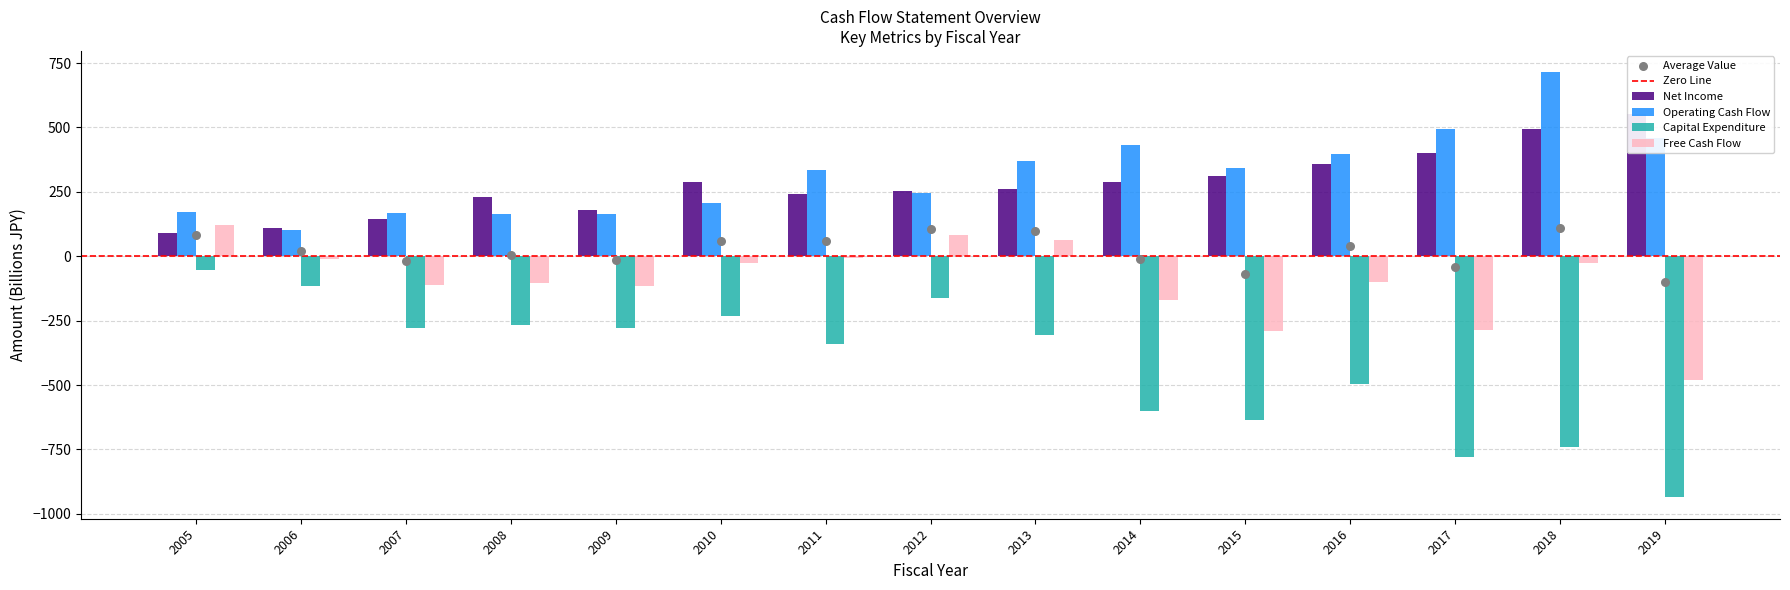

Which series has the widest spread of Y values?

Capital Expenditure